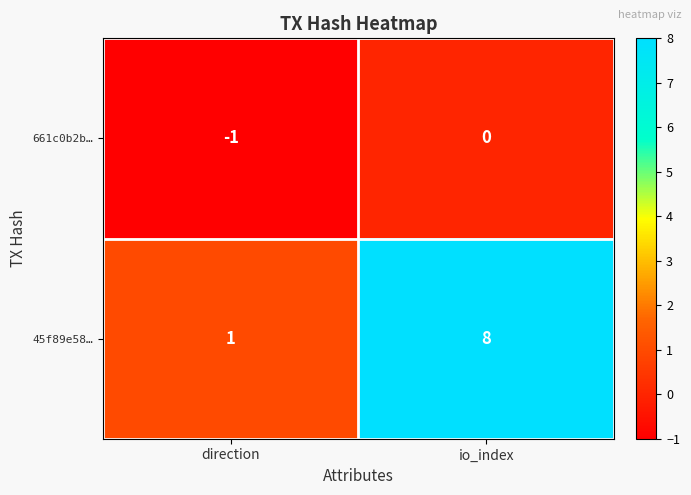

At which category is the sum across all series the highest?

io_index